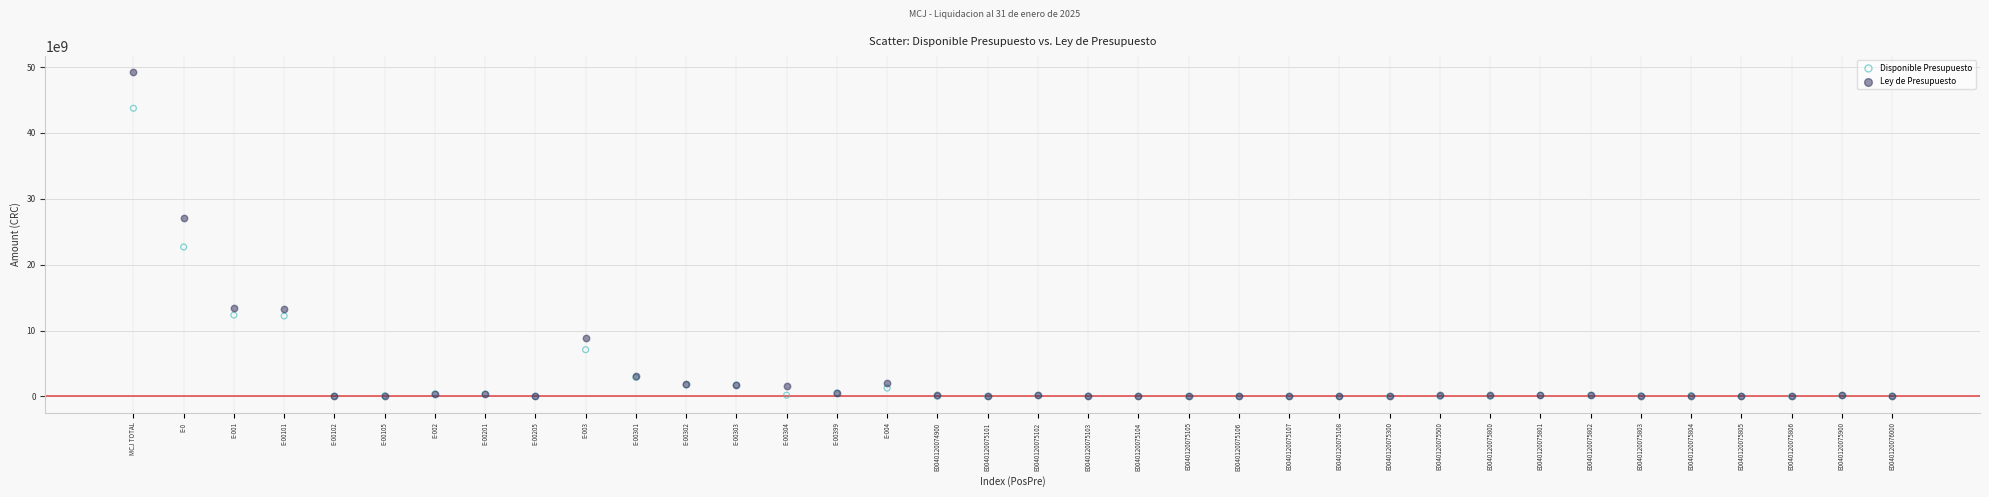

In the Disponible Presupuesto series, what Y value is closest to 21876140332?

22690254167.2